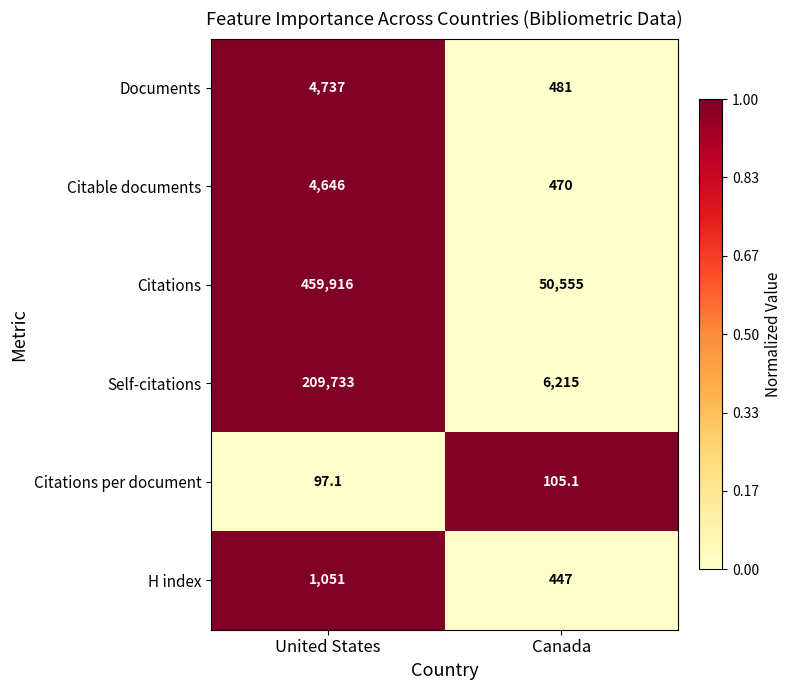

Is it true that Documents equals 292.7 at Canada?

False